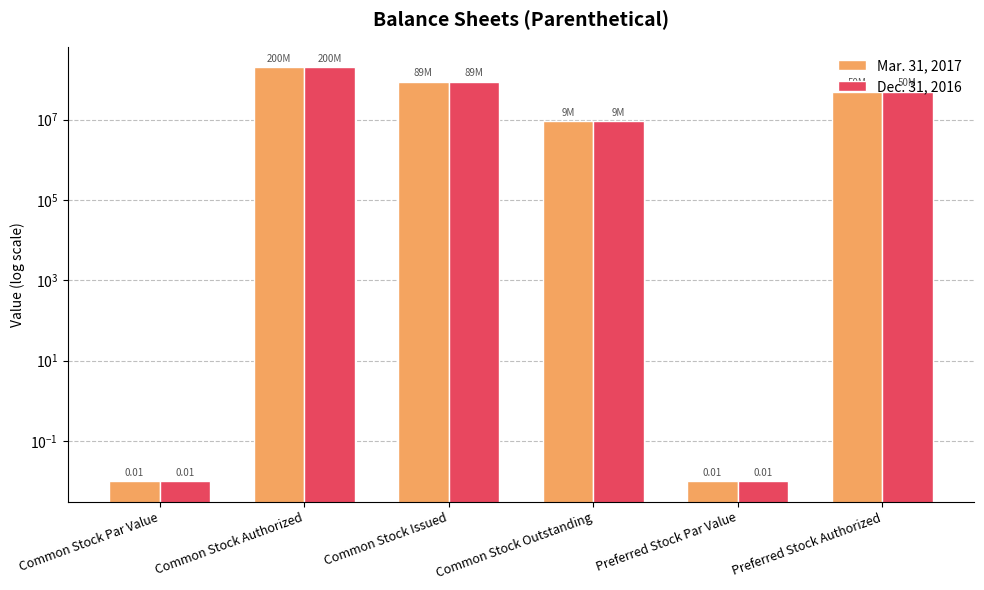

Which series has the widest spread of values?

Mar. 31, 2017